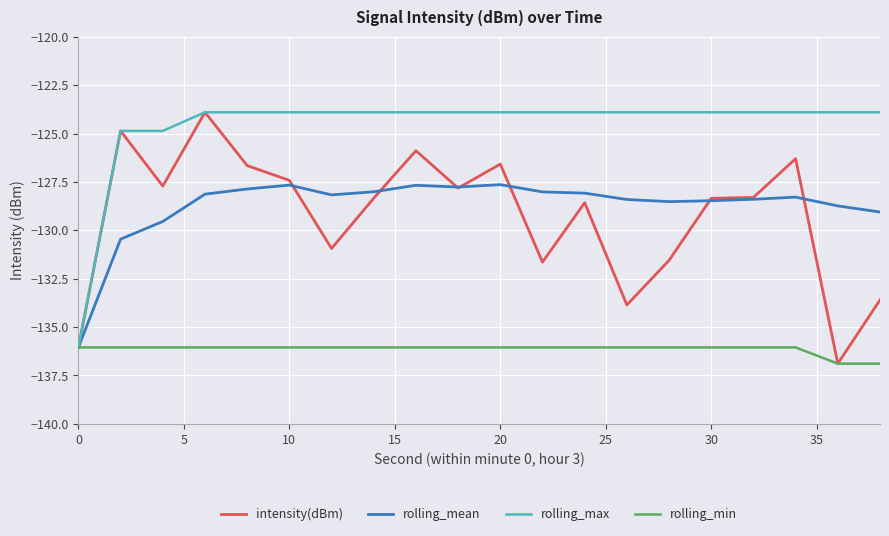

Which series has the largest total across all categories?

rolling_max